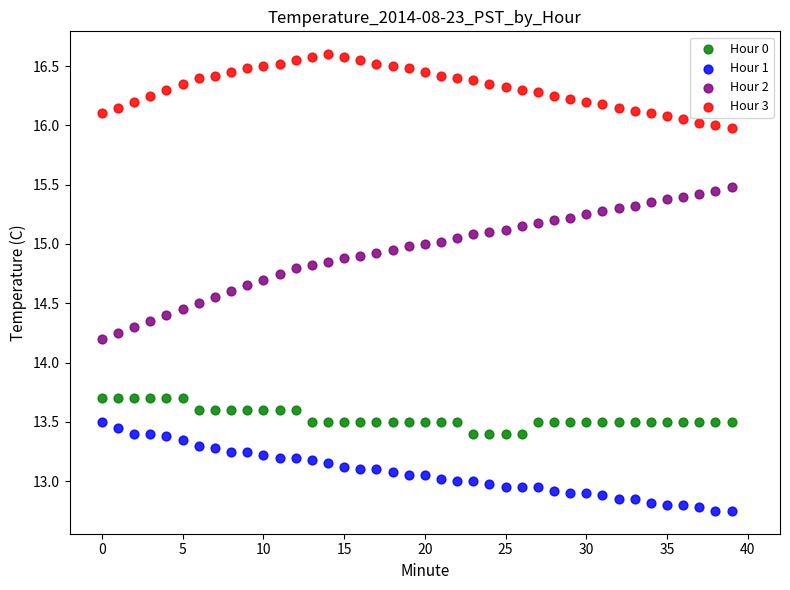

Which series reaches the minimum Y coordinate?

Hour 1